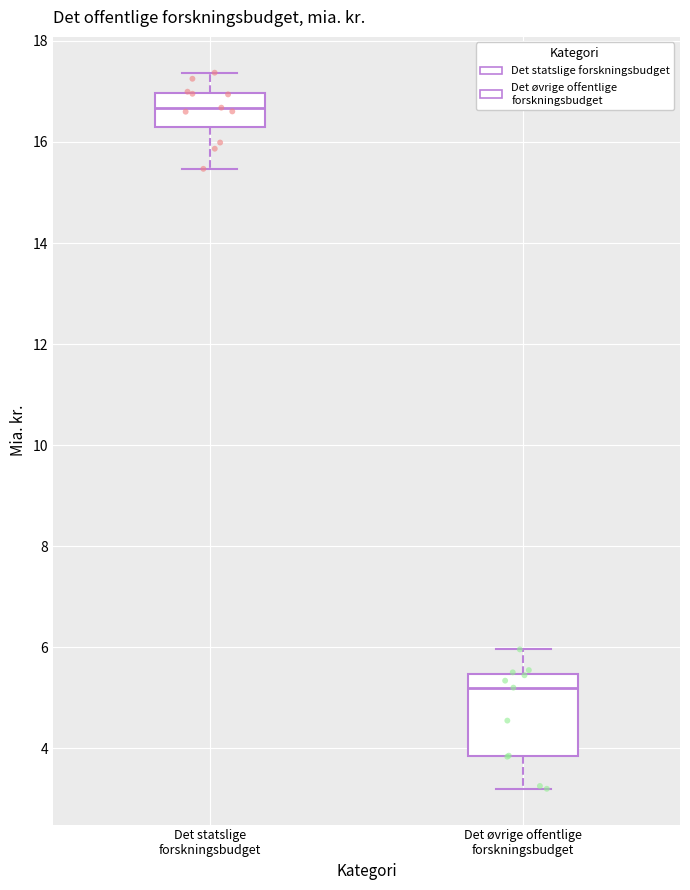

Reading left to right, read every box against the y-axis: the position of its median line, the range the box covers, and the ends of its whiskers. The values are not printed on the chart, so give them approximately, as read against the axis.

Det statslige forskningsbudget: median 16.6, box 16.2 to 17.0, whiskers 15.4 to 17.4
Det øvrige offentlige forskningsbudget: median 5.2, box 3.8 to 5.4, whiskers 3.2 to 6.0